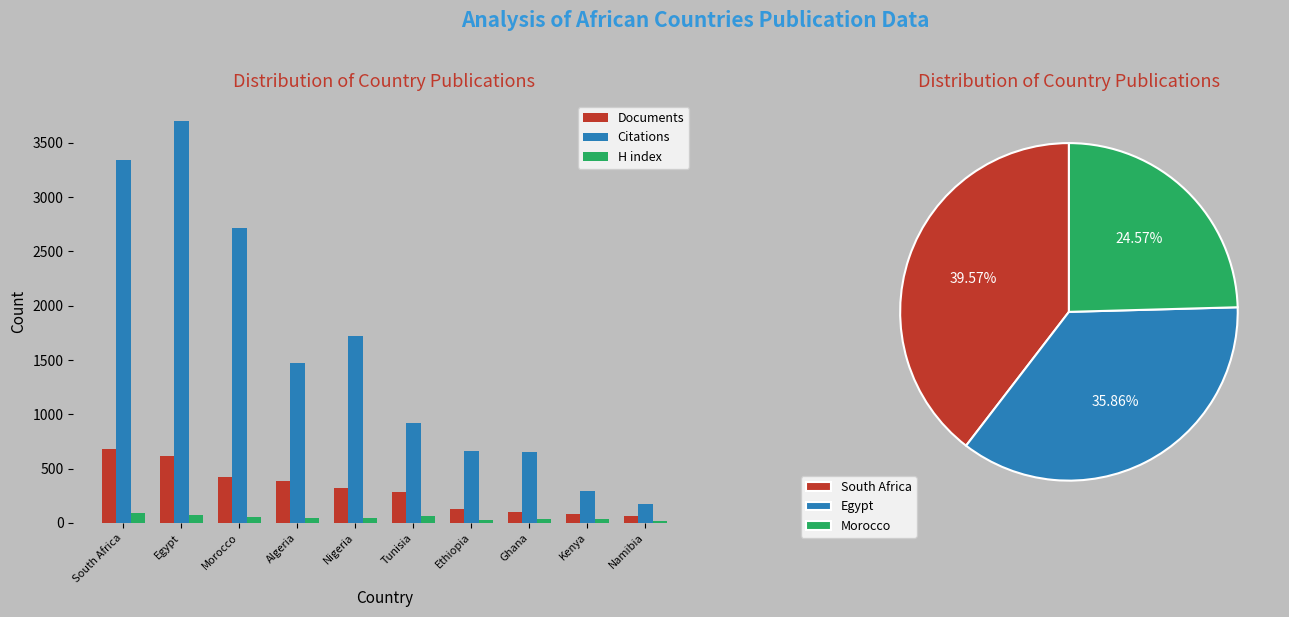

At which label is Citations closest to 1939?

Nigeria